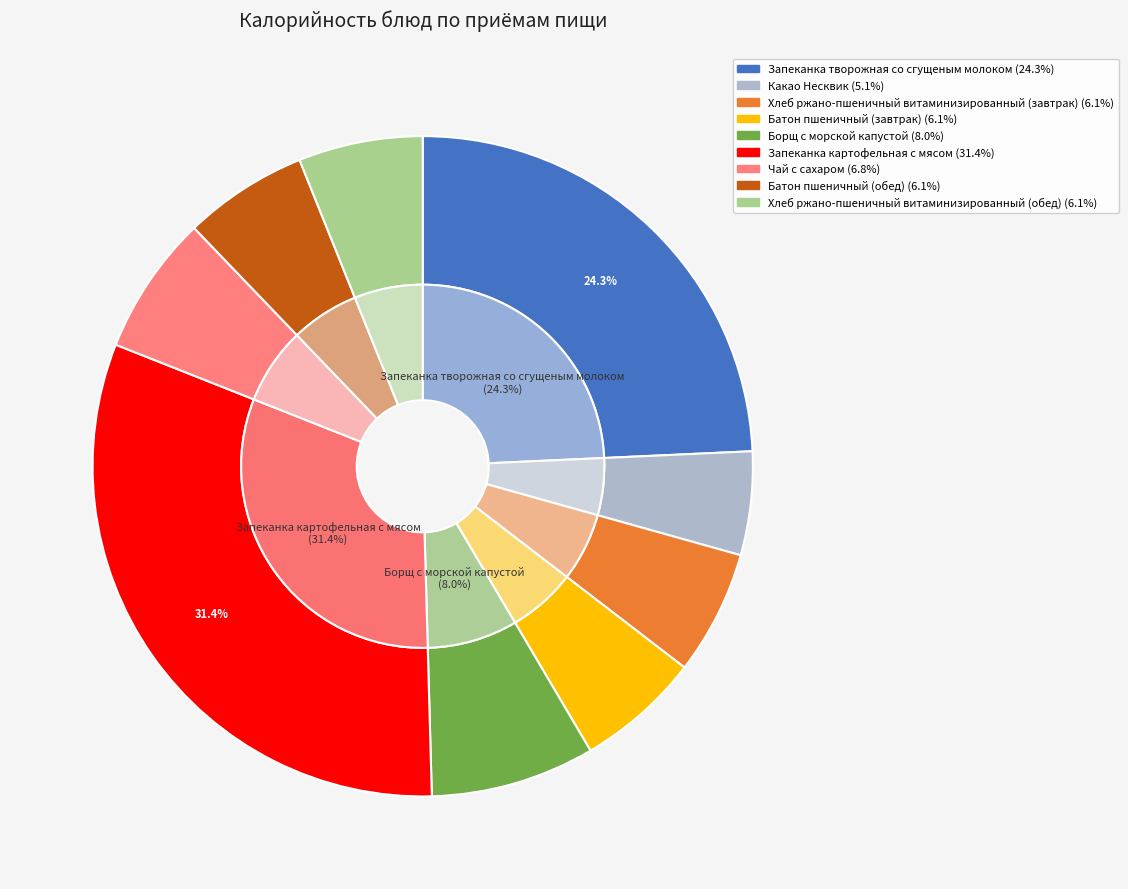

Combined, what portion of the pie is Какао Несквик and Батон пшеничный (обед)?

11.2%